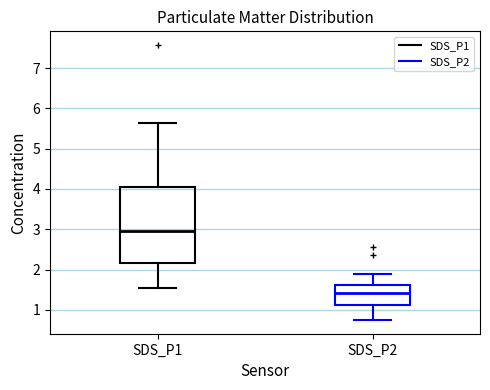

Which box is the tallest, from its lower edge to its upper edge?

SDS_P1